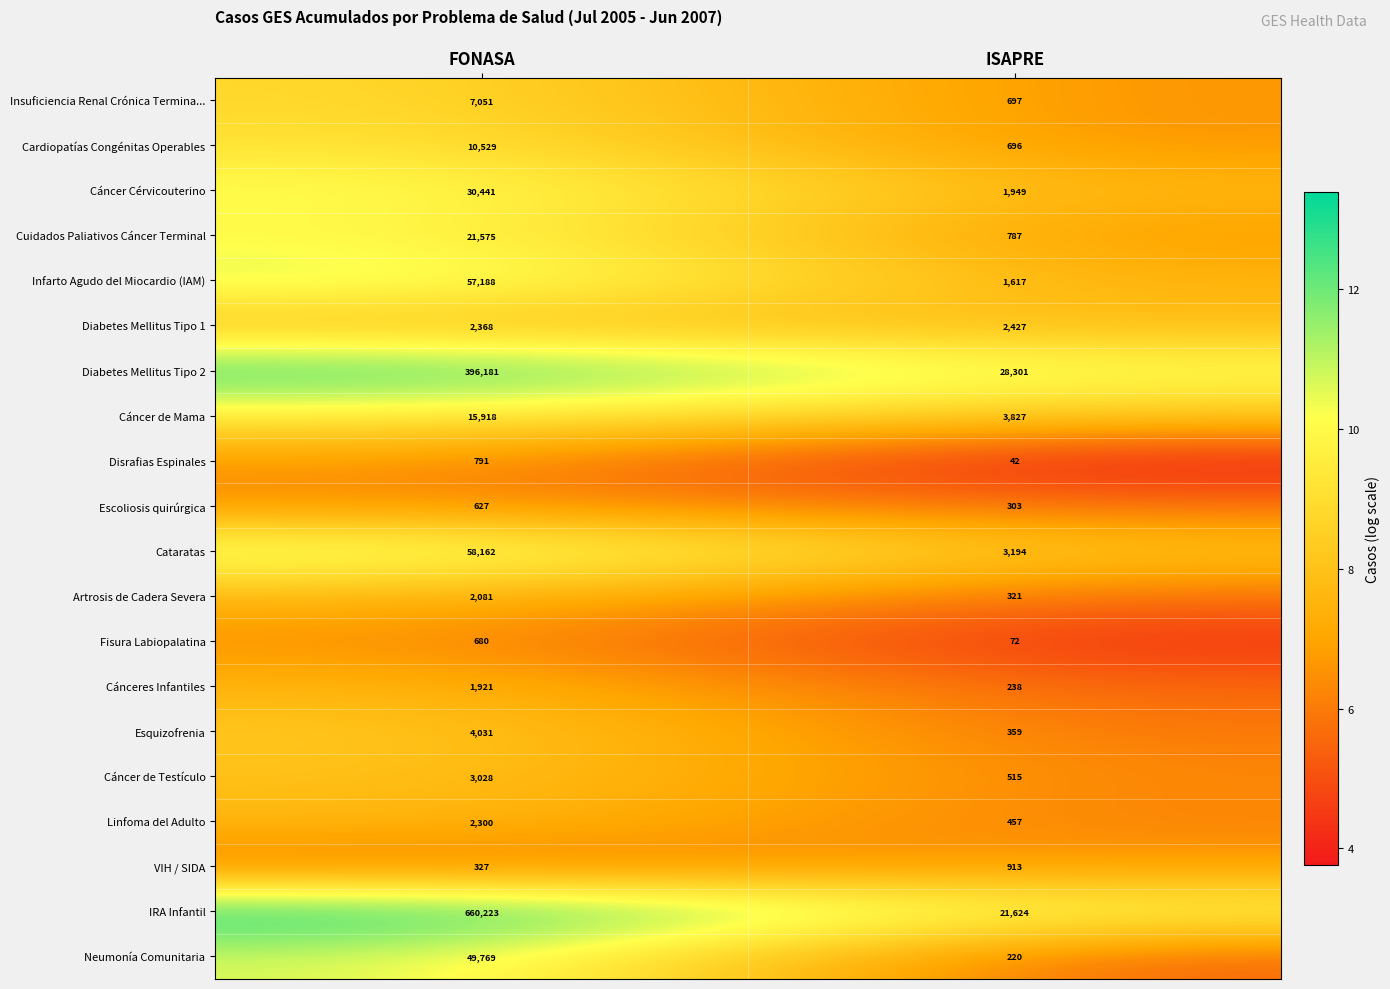

What is the difference between the maximum and minimum values in the Cáncer Cérvicouterino series?

28492